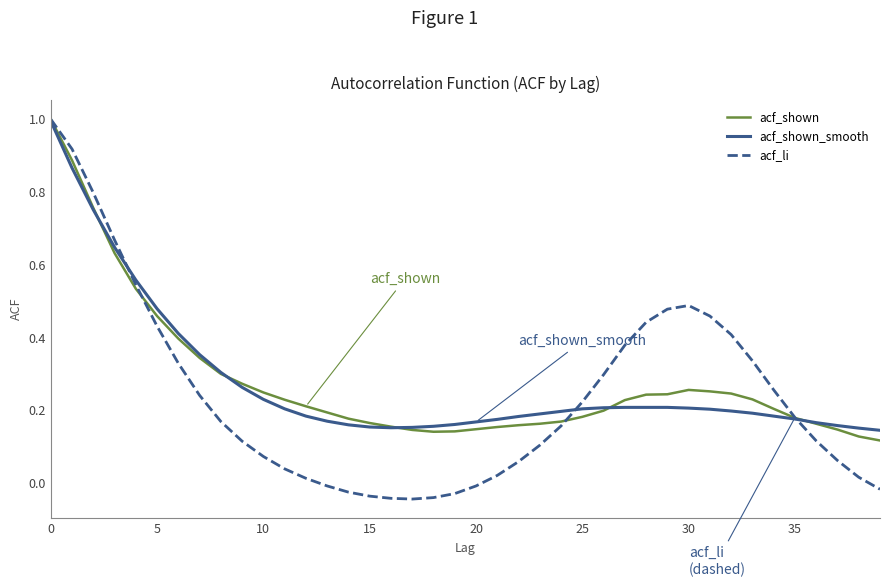

How many values in the acf_li series exceed 0?

31